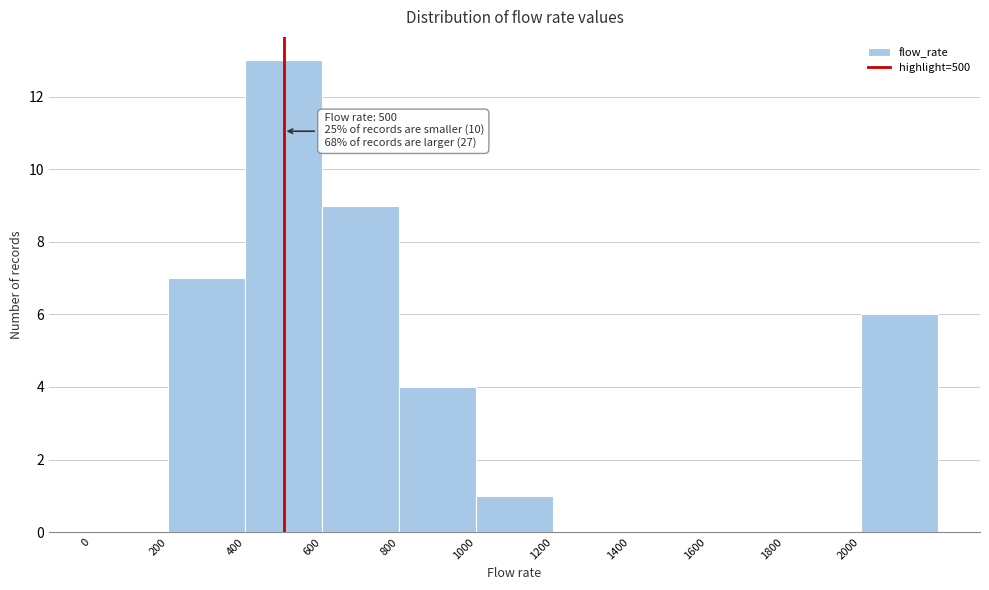

Which range on the x-axis has the tallest bar?

400 to 600